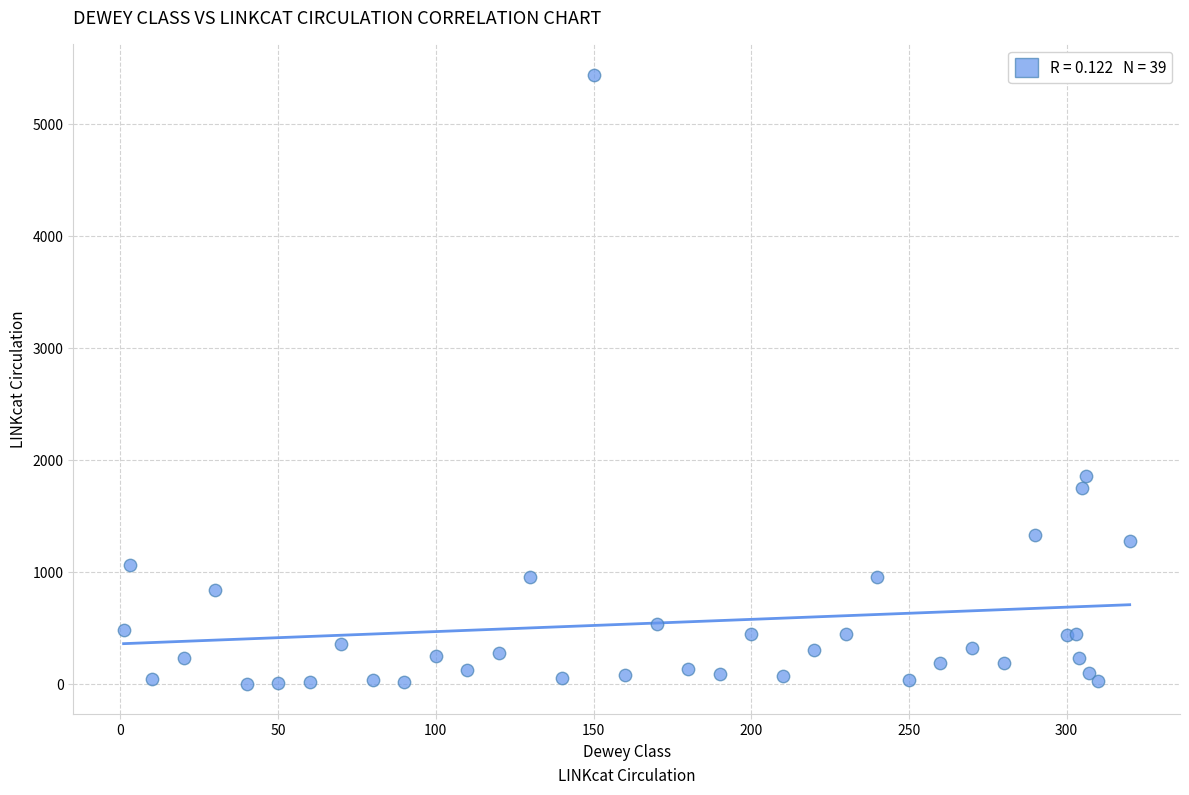

What Y value in the scatter plot is closest to 2719?

1858